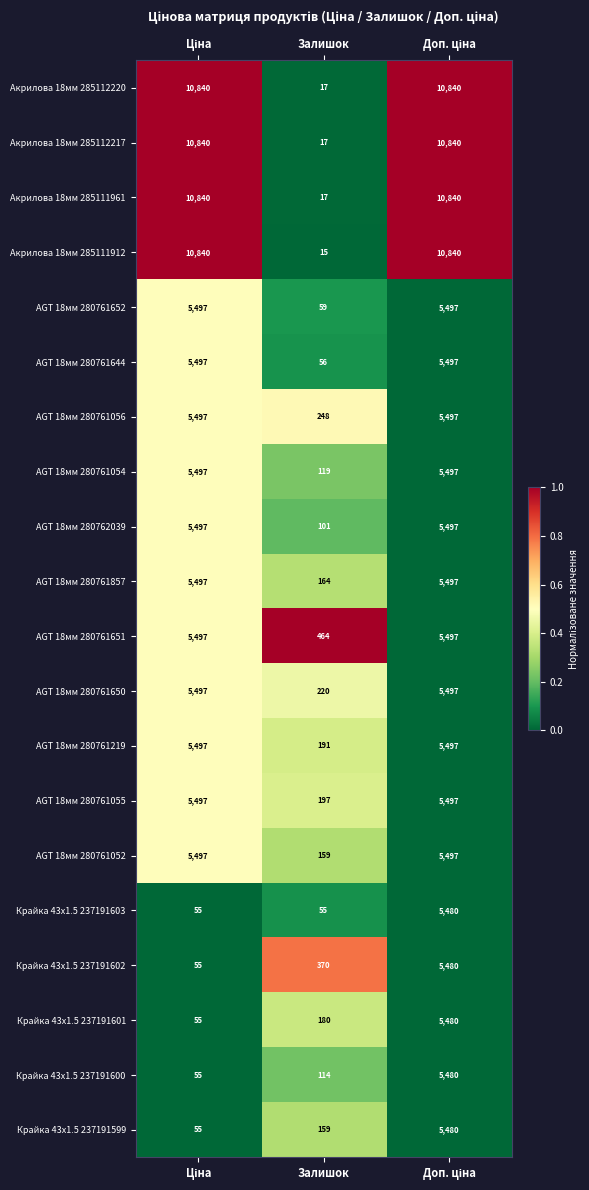

What is the greatest value displayed?

10840